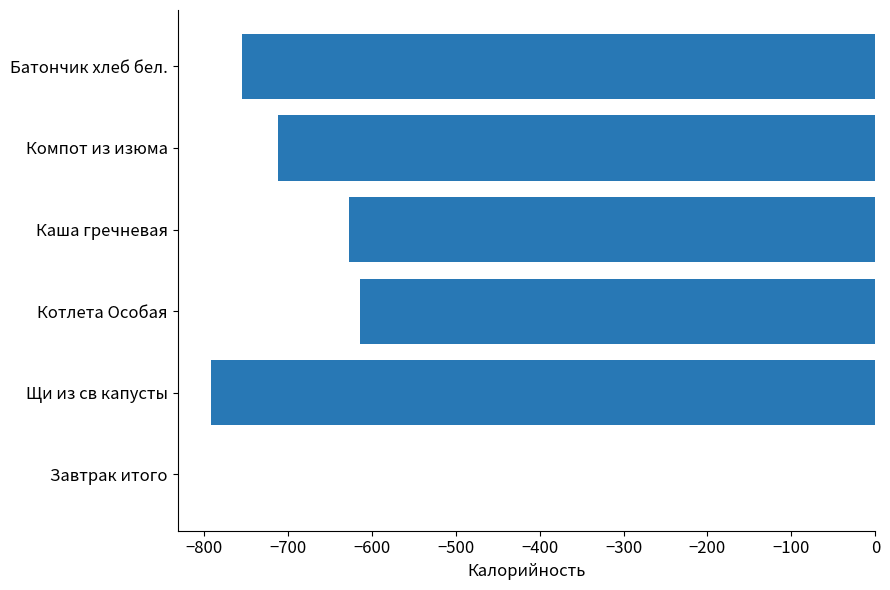

Is it true that the value at Завтрак итого is 474.9?

False